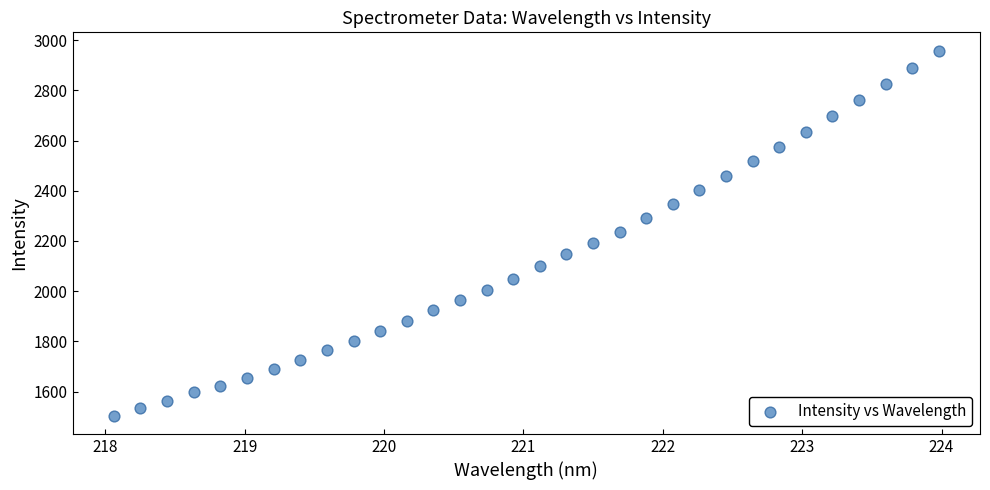

What is the range of X values (max minus min)?

5.9